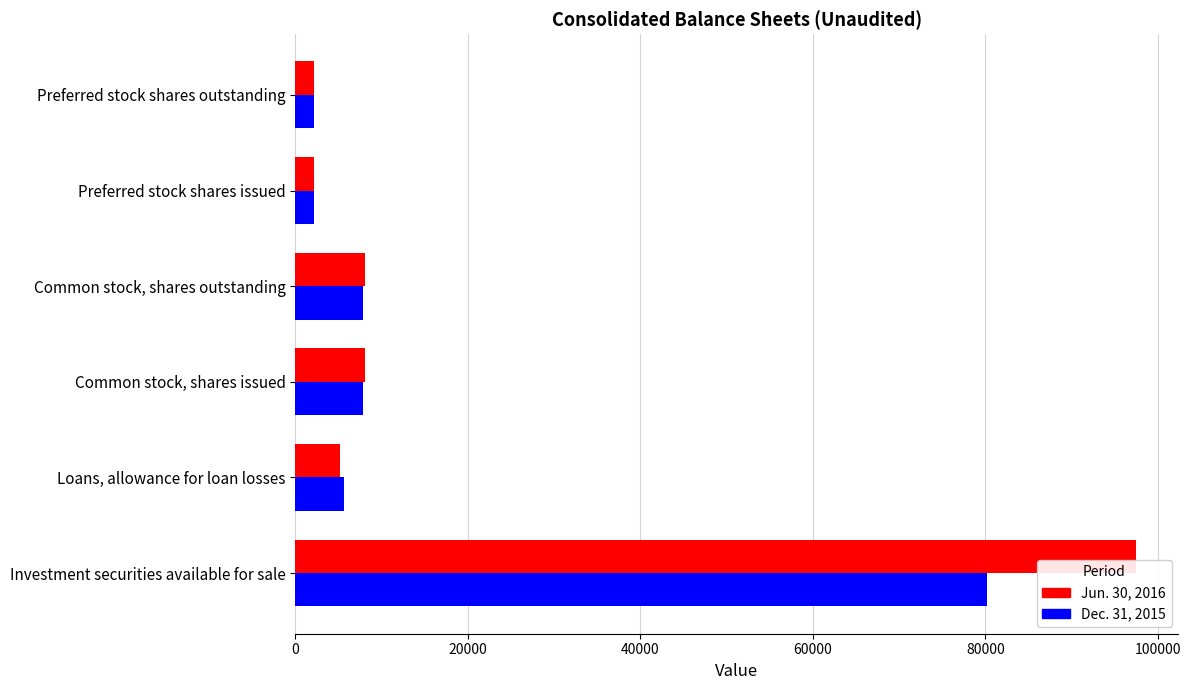

The value of Jun. 30, 2016 at Common stock, shares issued is 4498. True or false?

False